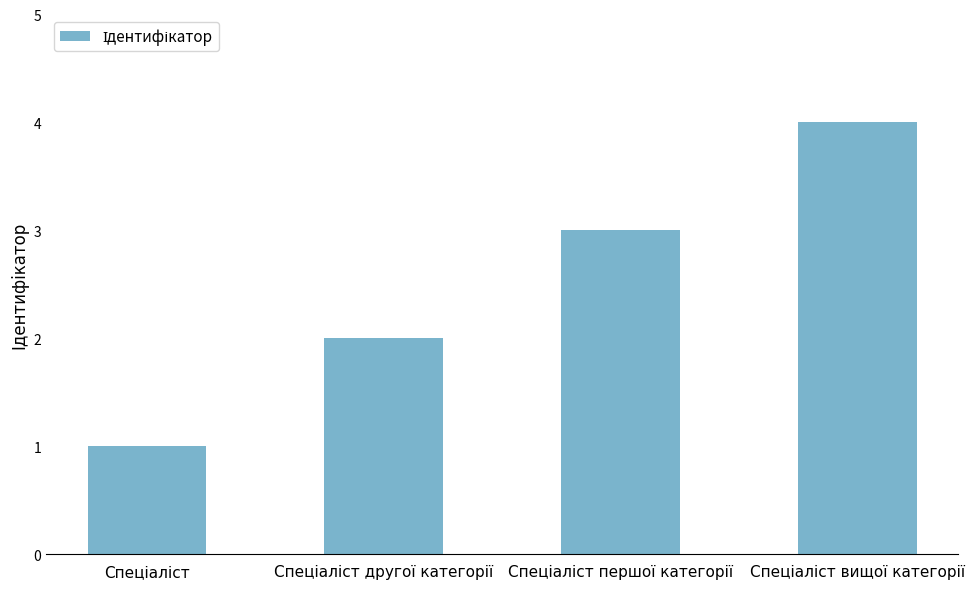

What is the value of the 4th bar from the left?

4